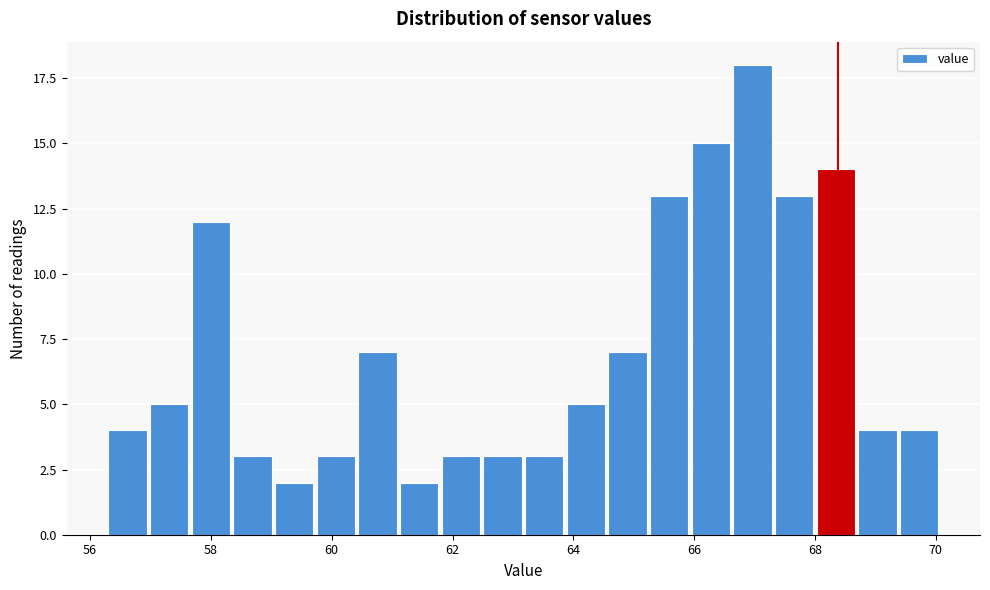

Read against the x-axis, roughly where is the centre of the tallest bar?

67.0